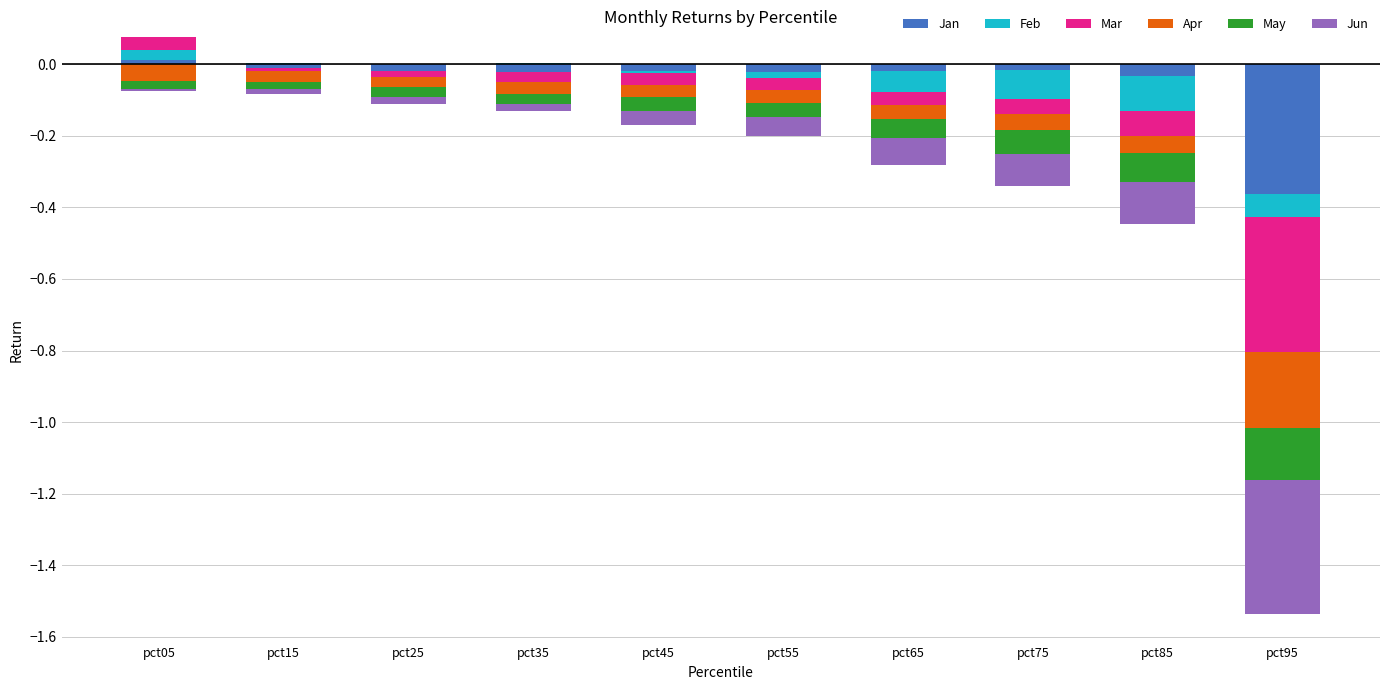

The Mar series shows 0.0 at pct35. True or false?

False